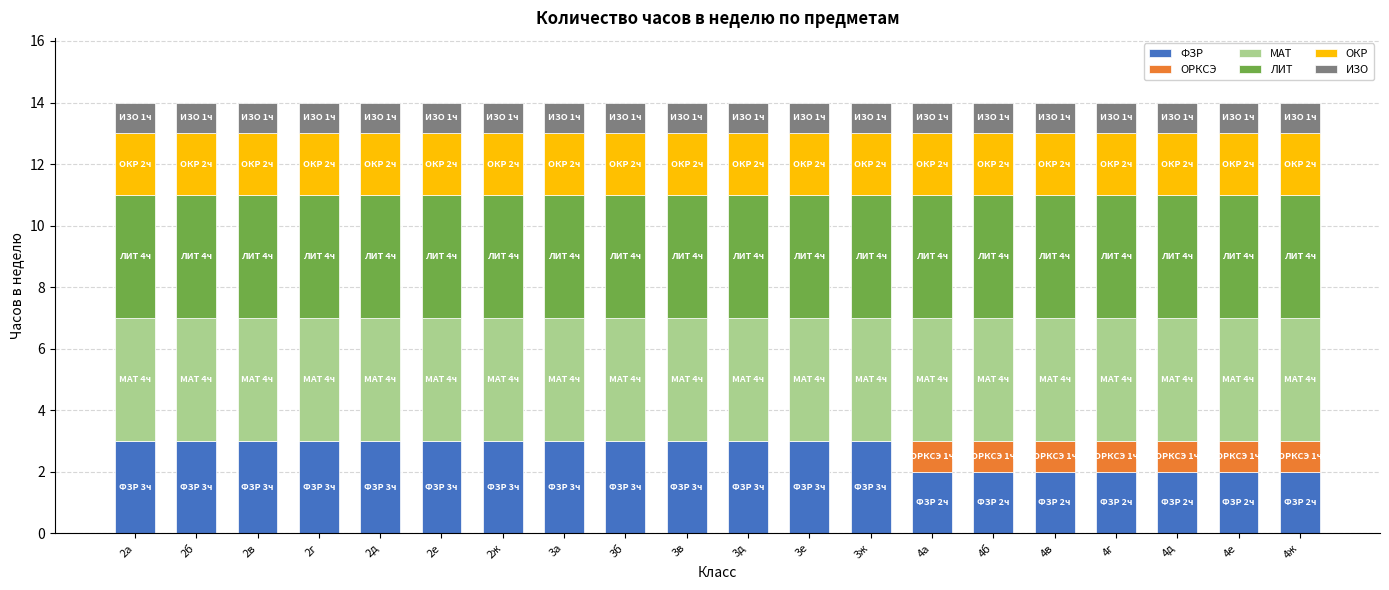

What is the average value of the ЛИТ series?

4